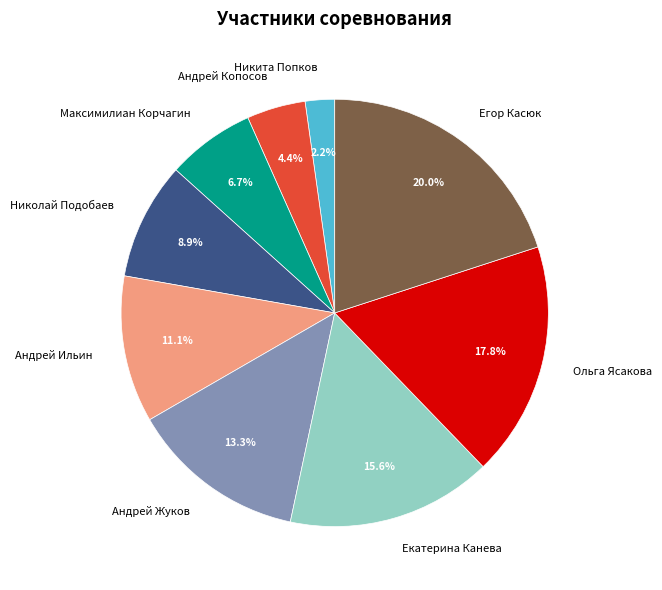

What percentage is the Николай Подобаев slice, to the nearest percent?

9%